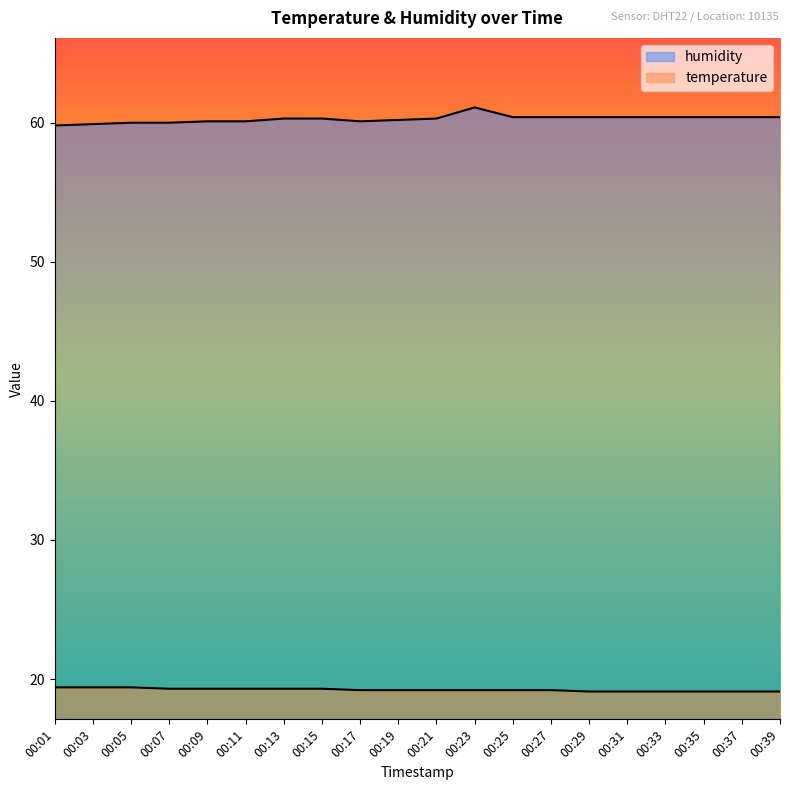

How many lines are shown in the chart?

2